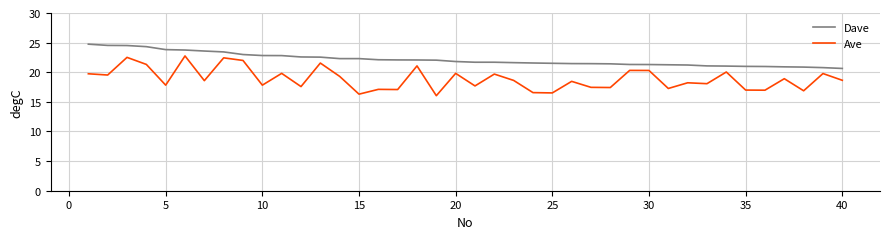

What is the greatest value displayed?

24.7